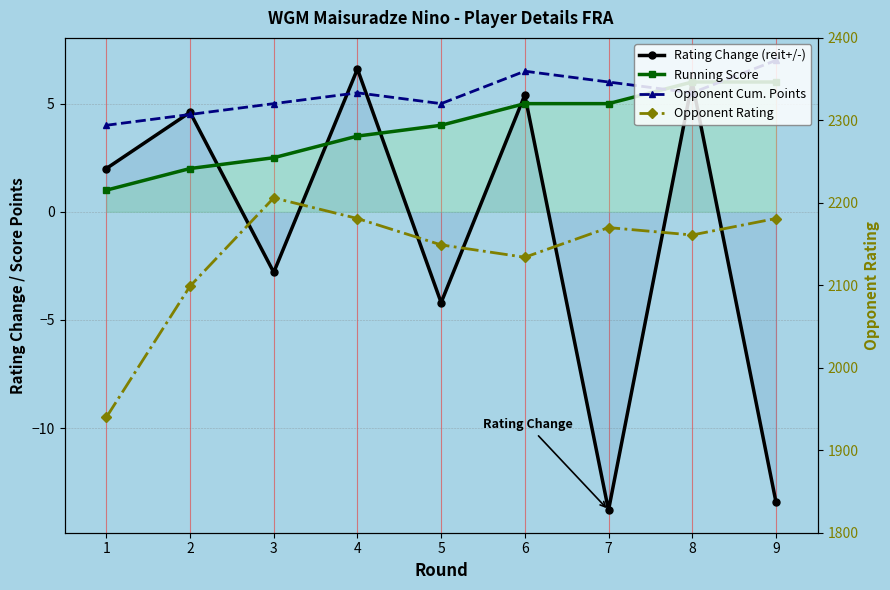

What is the difference between the maximum and minimum values in the Running Score series?

5.0